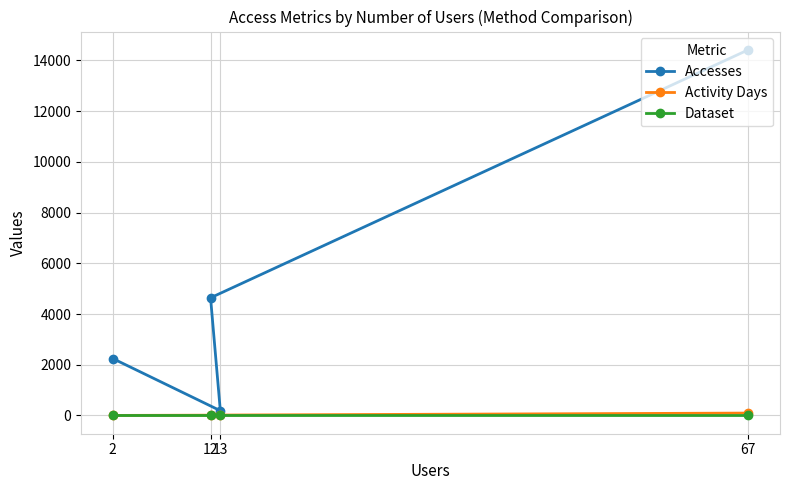

Reading right to left, extract all data points from this chart.

Accesses: 2=2244	13=188	12=4639	67=14415
Activity Days: 2=2	13=13	12=14	67=94
Dataset: 2=1	13=1	12=1	67=1